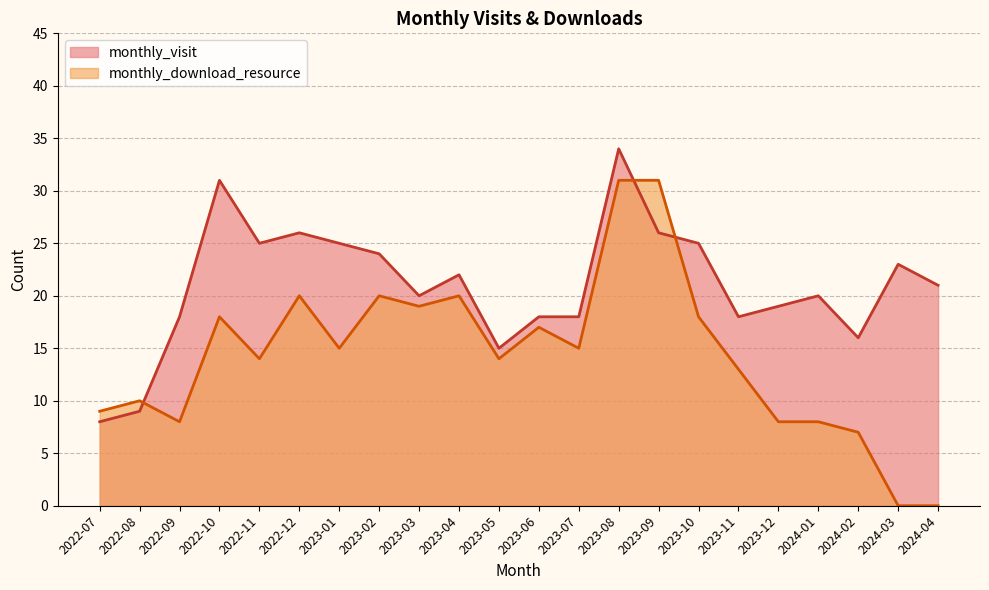

What is the highest value of the monthly_download_resource series?

31